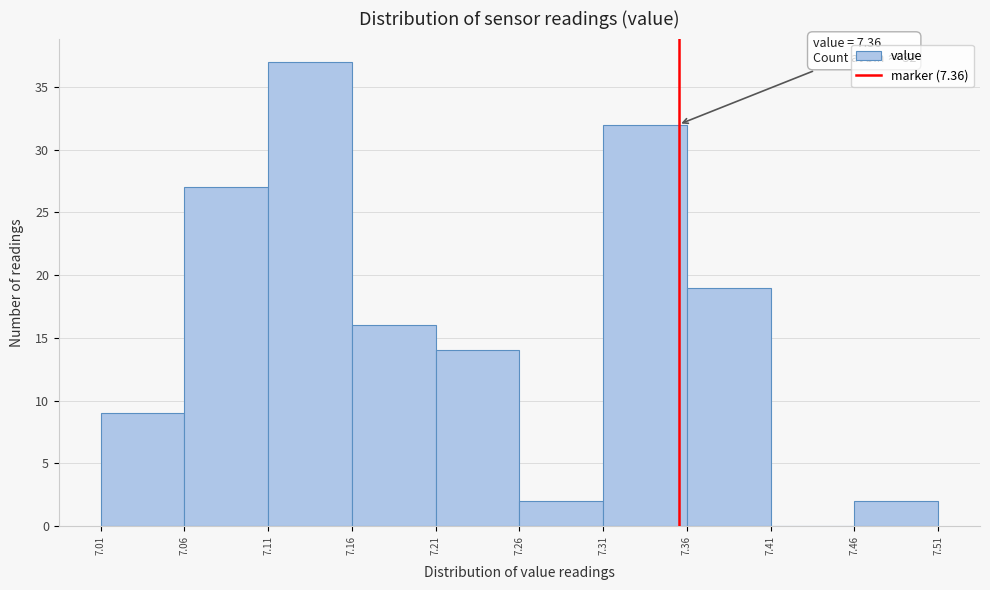

Which range on the x-axis has the tallest bar?

7.11 to 7.16